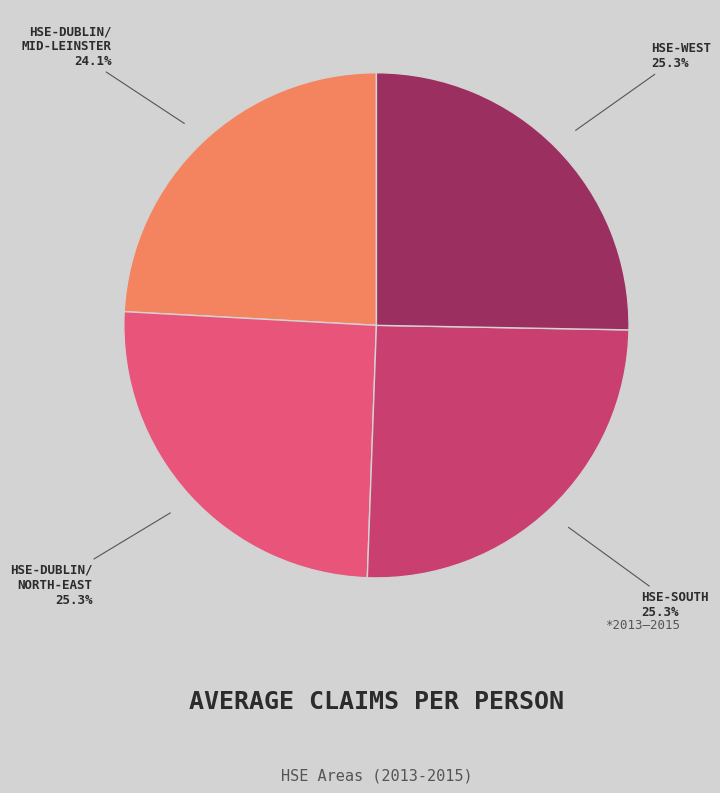

Is there a majority slice in this chart?

No